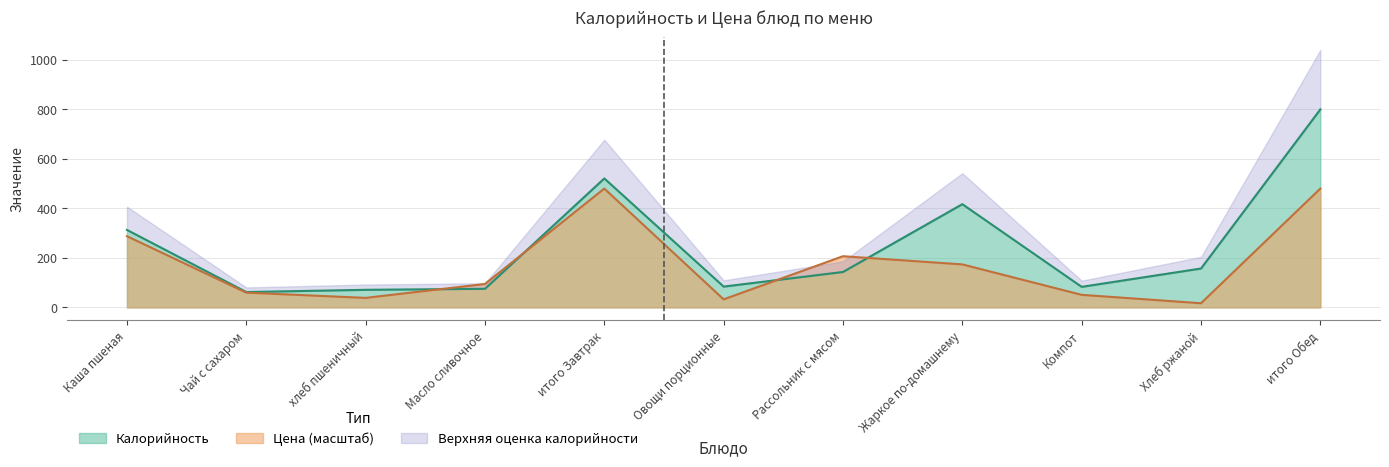

The value of Цена at итого Обед is 742.1. True or false?

False